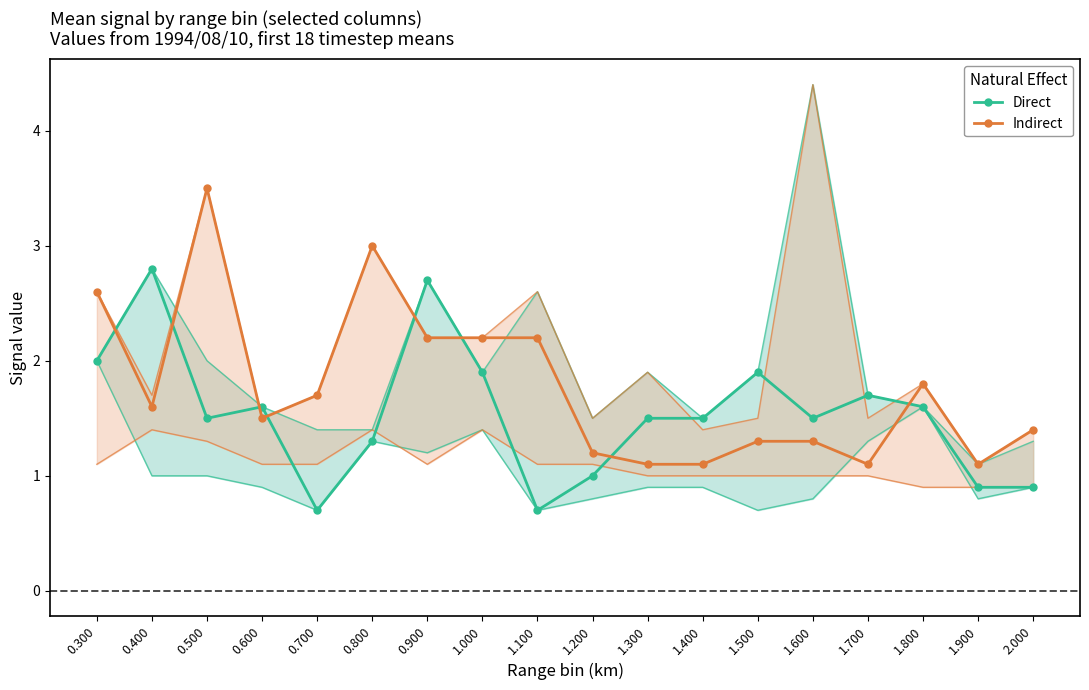

In Direct, how many points are higher than both neighbors (excluding endpoints)?

5